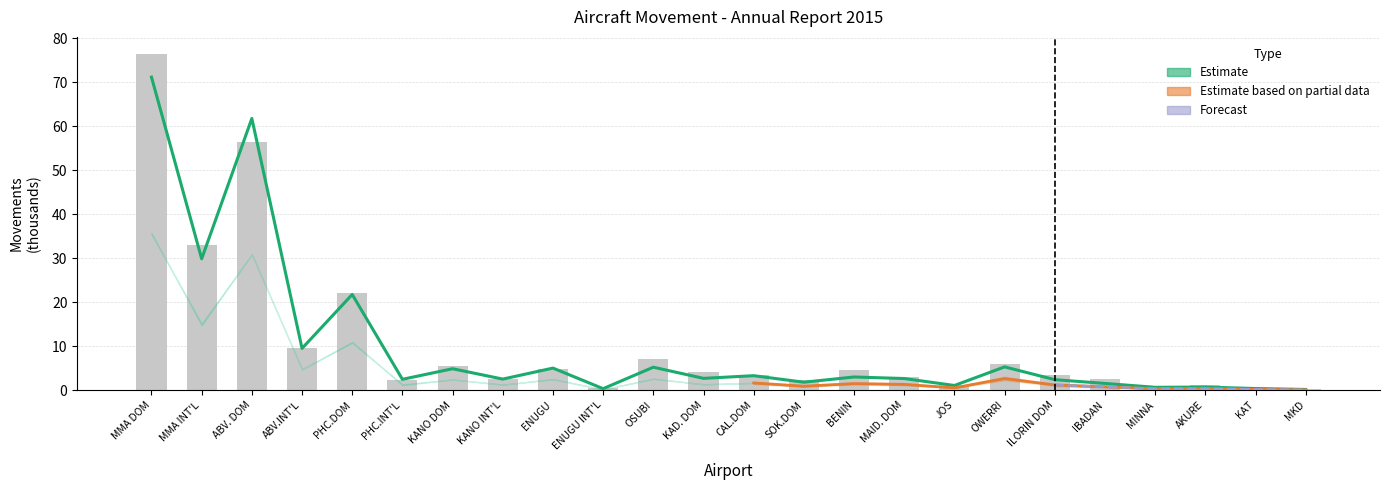

Where is ARR 2015 nearest to the value 38?

MMA INT'L